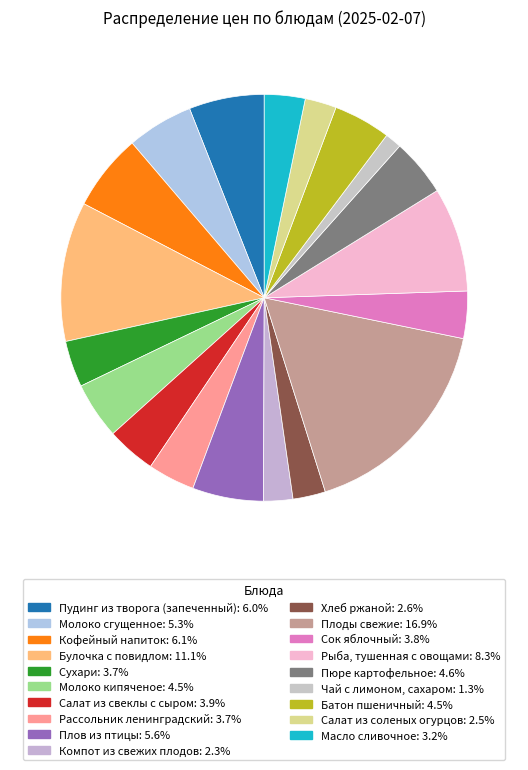

Count the number of slices in the pie.

19